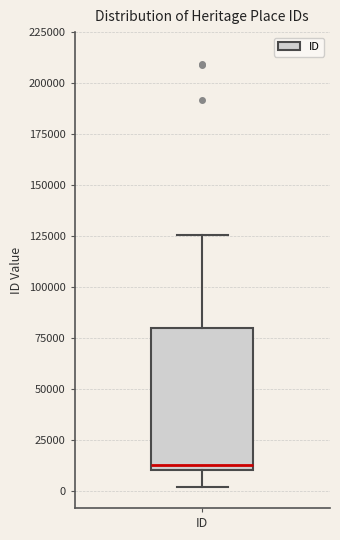

Where does the median line of the box for ID sit on the y-axis? The values are not printed on the chart, so give them approximately, as read against the axis.

15000